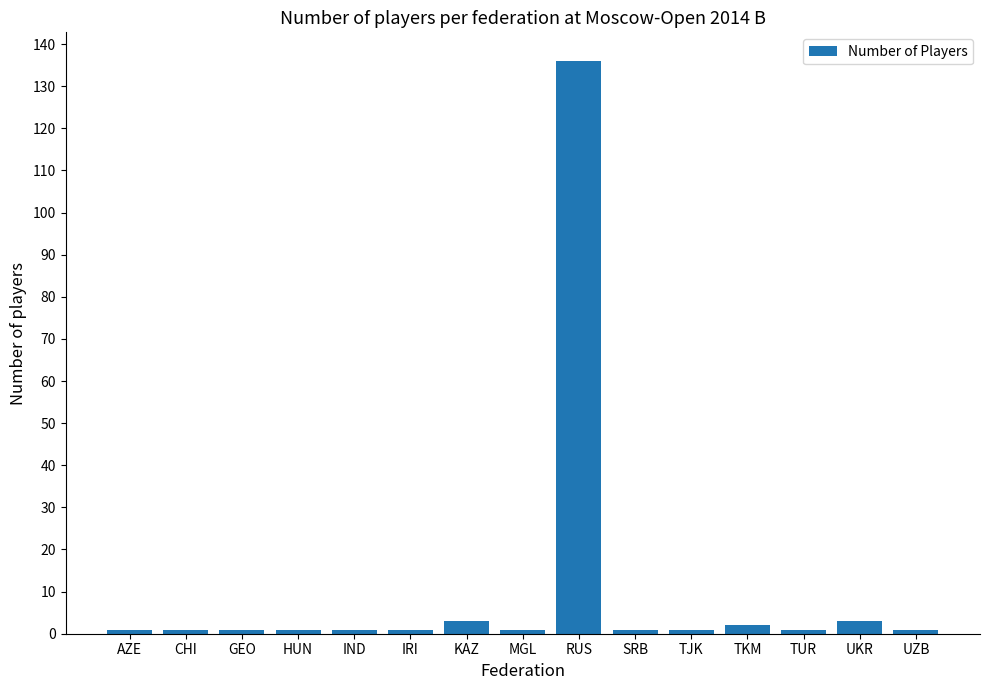

Are the bars grouped side by side (vs. stacked)?

No